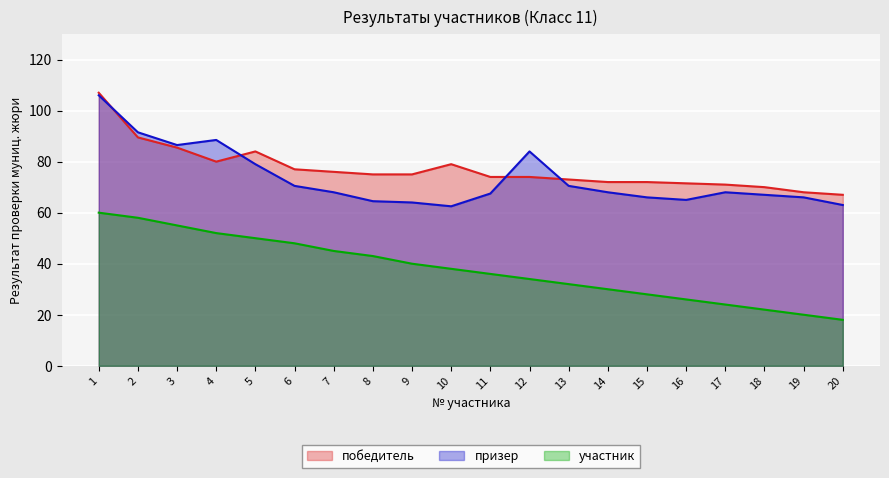

Reading left to right, extract all data points from this chart.

победитель: 107.0	89.5	85.5	80.0	84.0	77.0	76.0	75.0	75.0	79.0	74.0	74.0	73.0	72.0	72.0	71.5	71.0	70.0	68.0	67.0
призер: 106.0	91.5	86.5	88.5	79.0	70.5	68.0	64.5	64.0	62.5	67.5	84.0	70.5	68.0	66.0	65.0	68.0	67.0	66.0	63.0
участник: 60.0	58.0	55.0	52.0	50.0	48.0	45.0	43.0	40.0	38.0	36.0	34.0	32.0	30.0	28.0	26.0	24.0	22.0	20.0	18.0